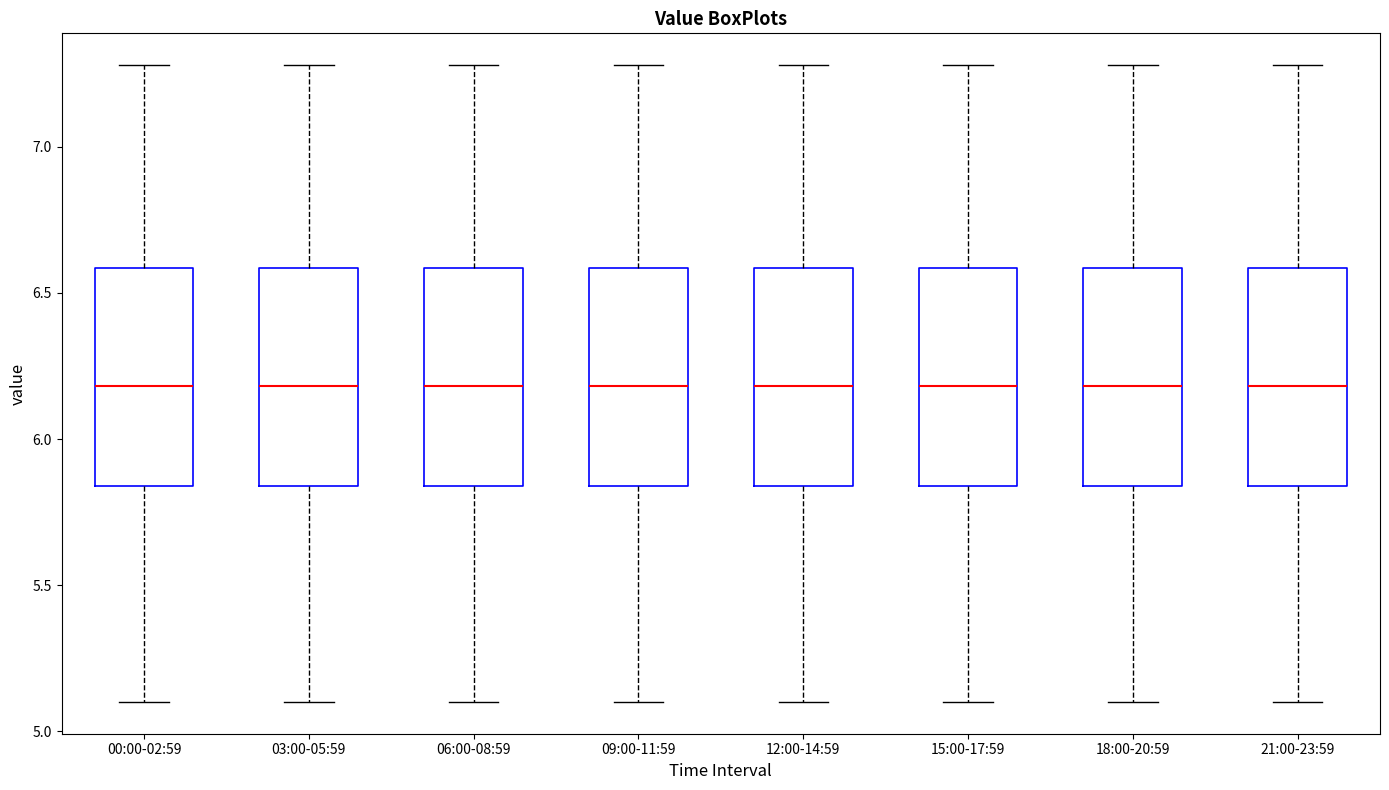

Reading left to right, transcribe this box plot: for each box, give where its median line is, the range the box spans, and where its two whiskers end, as read against the y-axis. The values are not printed on the chart, so give them approximately, as read against the axis.

00:00-02:59: median 6.20, box 5.85 to 6.60, whiskers 5.10 to 7.30
03:00-05:59: median 6.20, box 5.85 to 6.60, whiskers 5.10 to 7.30
06:00-08:59: median 6.20, box 5.85 to 6.60, whiskers 5.10 to 7.30
09:00-11:59: median 6.20, box 5.85 to 6.60, whiskers 5.10 to 7.30
12:00-14:59: median 6.20, box 5.85 to 6.60, whiskers 5.10 to 7.30
15:00-17:59: median 6.20, box 5.85 to 6.60, whiskers 5.10 to 7.30
18:00-20:59: median 6.20, box 5.85 to 6.60, whiskers 5.10 to 7.30
21:00-23:59: median 6.20, box 5.85 to 6.60, whiskers 5.10 to 7.30